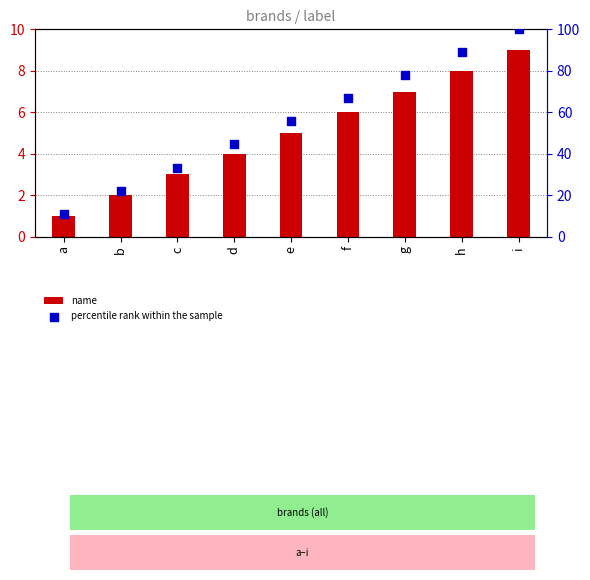

What is the total value across all series at b?

24.2